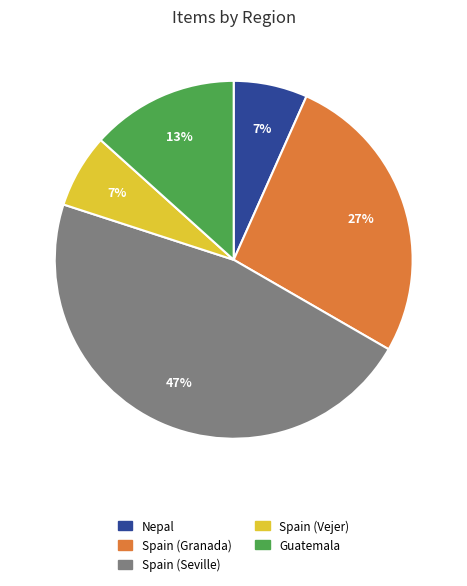

To the nearest percent, what is the difference between the largest and smallest slice percentages?

40%